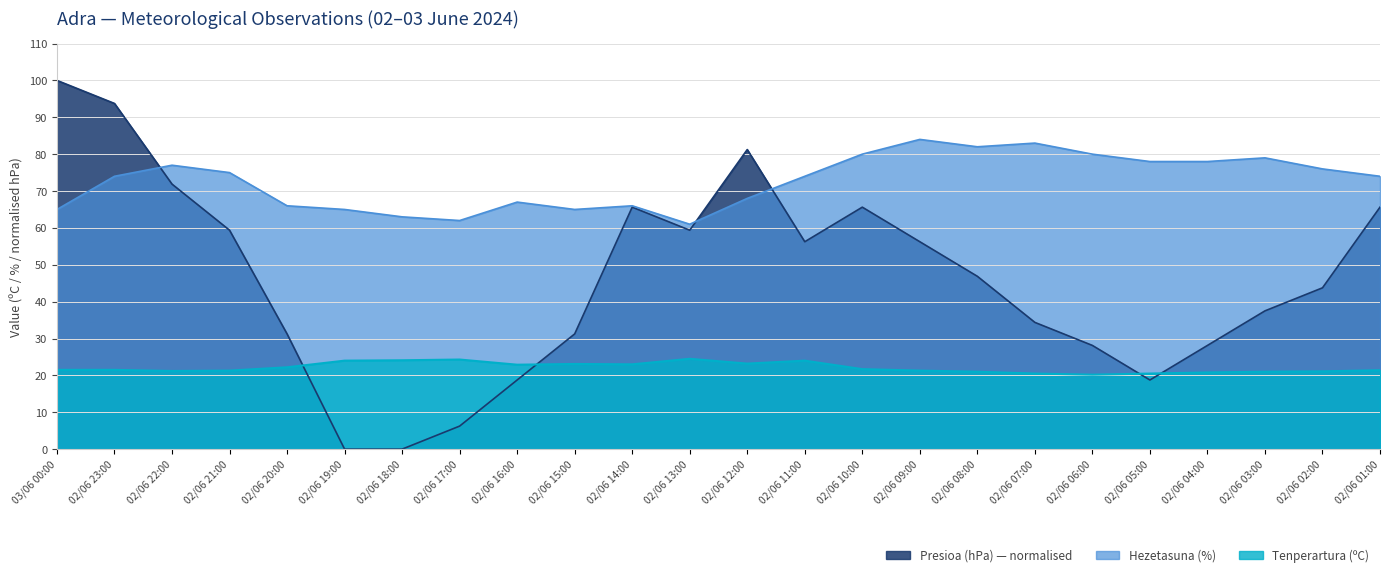

Between 02/06 12:00 and 02/06 01:00, which is larger?

02/06 12:00